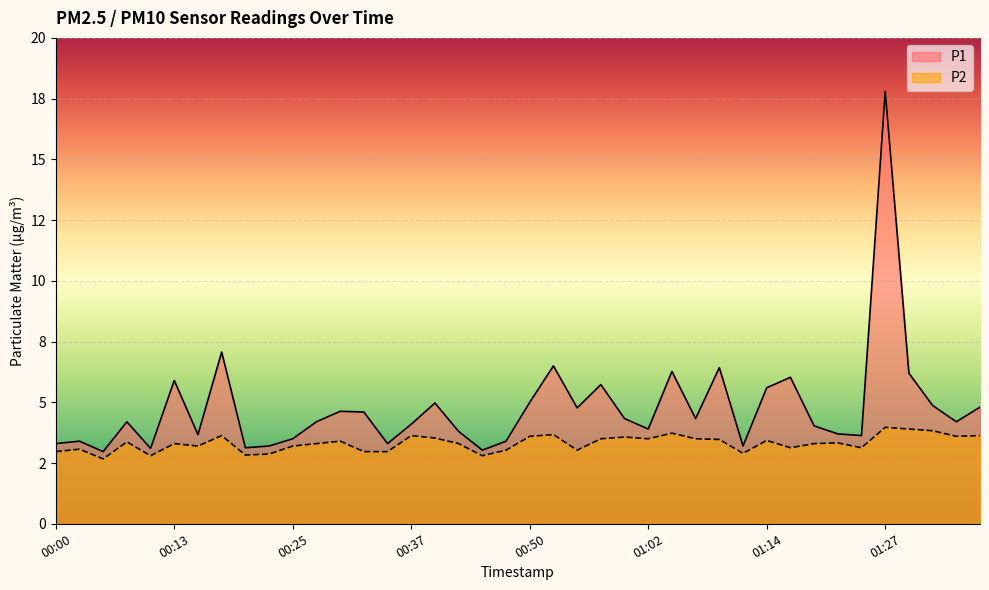

What is the value of the P2 point at the 4th from the left?

3.4